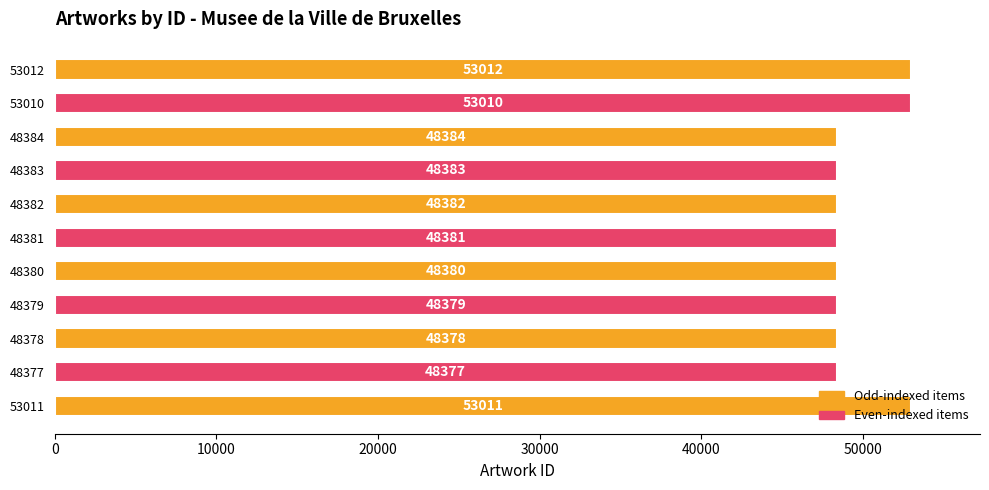

What is the sum of all values?

546077